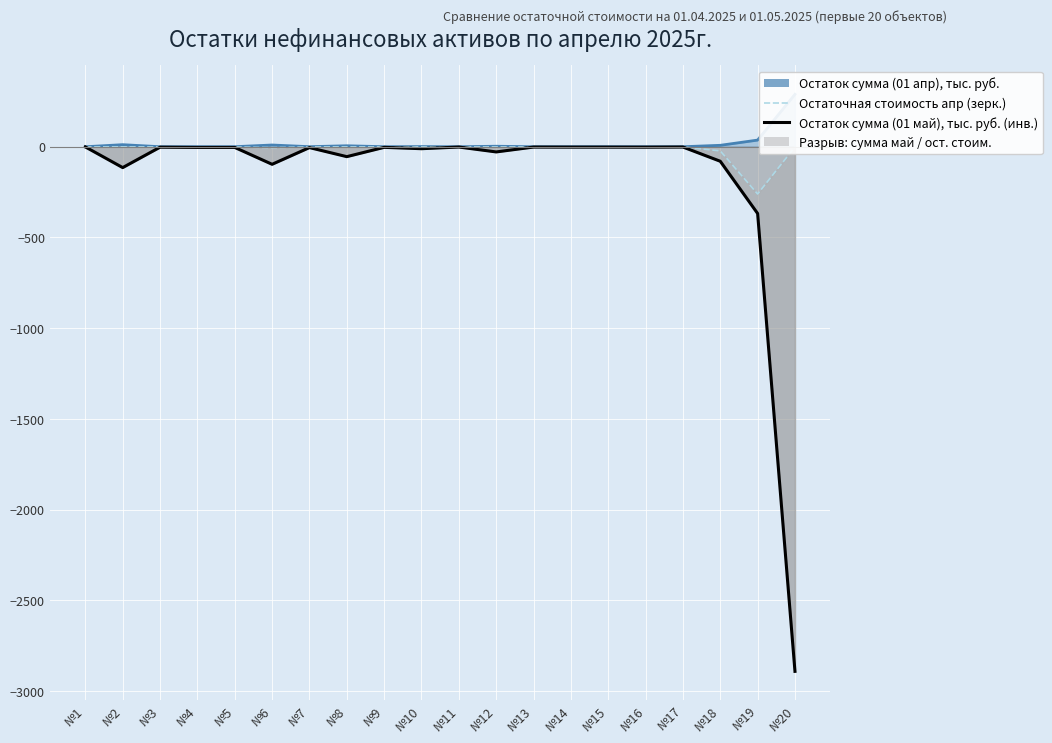

Reading left to right, transcribe all the data shown in this chart.

Остаток сумма (01 апр), тыс. руб.: №1=0.1	№2=11.5	№3=0.2	№4=0.4	№5=0.4	№6=9.7	№7=0.5	№8=5.5	№9=0.3	№10=1.1	№11=0.1	№12=2.9	№13=0.2	№14=0.2	№15=0.2	№16=0.2	№17=0.1	№18=8.0	№19=36.8	№20=289.2
Остаточная стоимость апр (зерк.): №1=-1.0	№2=-1.0	№3=-1.0	№4=-1.0	№5=-1.0	№6=-5.0	№7=-1.0	№8=-1.0	№9=-1.0	№10=-1.0	№11=-1.0	№12=-1.0	№13=-1.0	№14=-1.0	№15=-1.0	№16=-1.0	№17=-1.0	№18=-22.9	№19=-260.5	№20=-1.0
Остаток сумма (01 май), тыс. руб. (инв.): №1=-0.9	№2=-114.9	№3=-2.4	№4=-3.7	№5=-3.7	№6=-96.7	№7=-4.6	№8=-54.5	№9=-3.2	№10=-10.7	№11=-1.5	№12=-28.5	№13=-1.7	№14=-2.0	№15=-2.0	№16=-2.3	№17=-1.5	№18=-80.0	№19=-368.0	№20=-2892.3